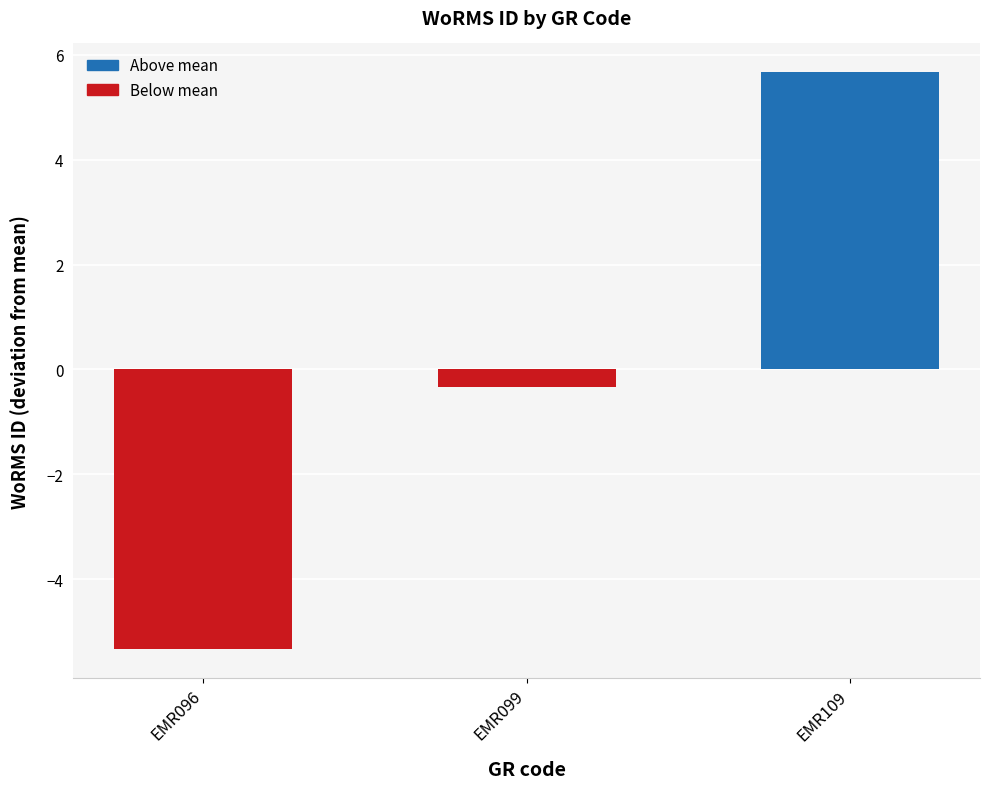

Which category has the lowest value across all series?

EMR096